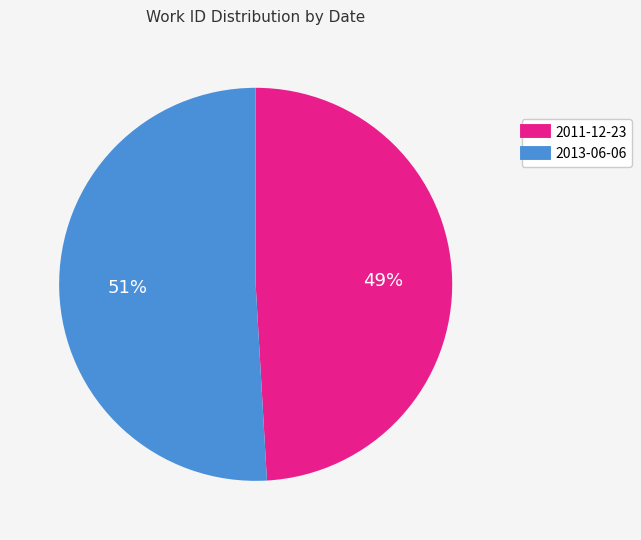

True or false: 2013-06-06 accounts for 51% of the total.

True